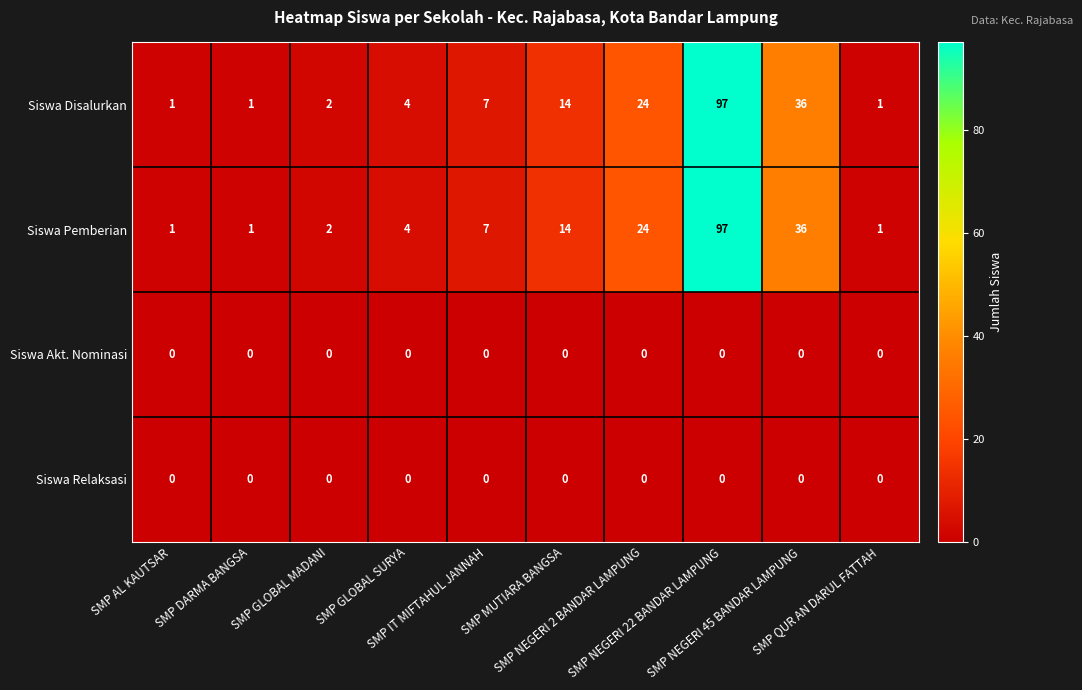

How many distinct data groups are displayed?

4